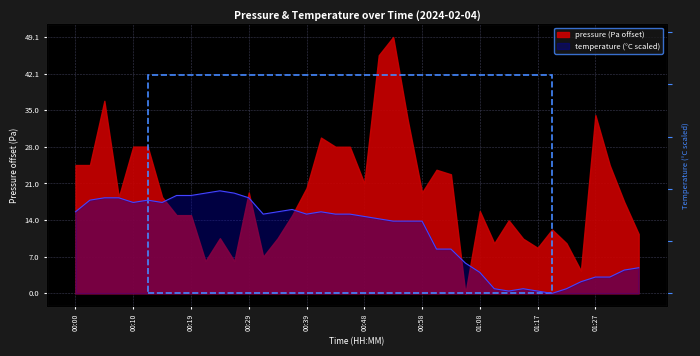

How many data points are above 15?

20